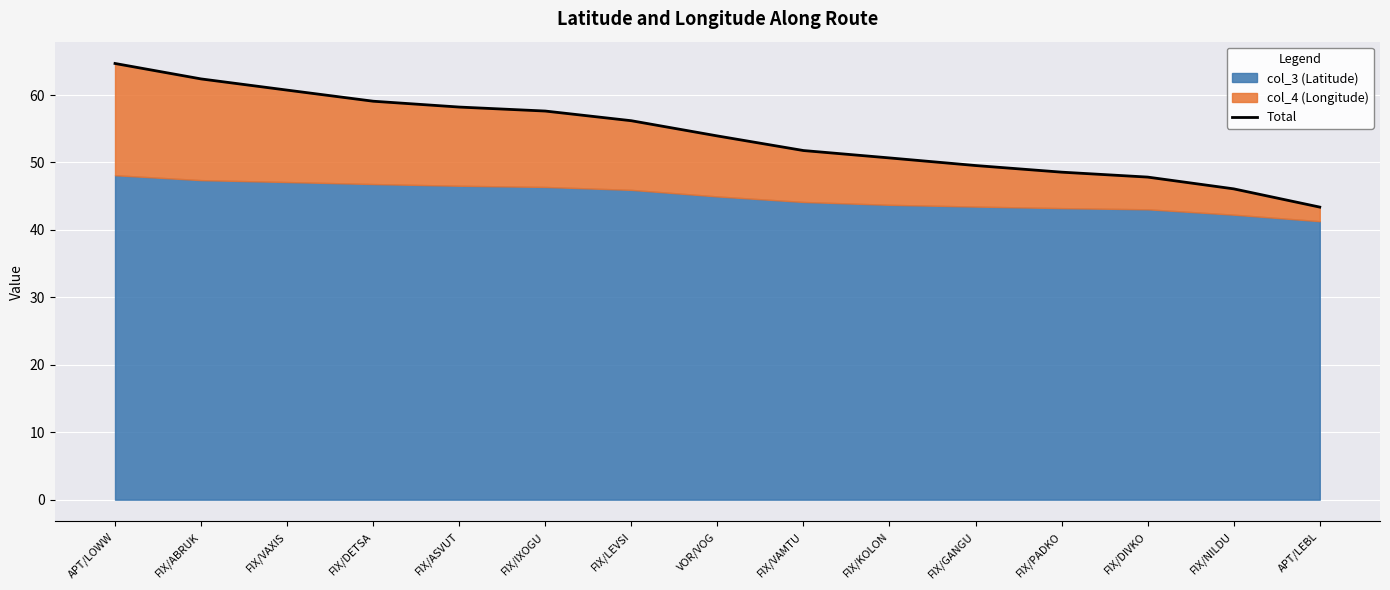

List the labels in order of value, smallest first.

APT/LEBL, FIX/NILDU, FIX/DIVKO, FIX/PADKO, FIX/GANGU, FIX/KOLON, FIX/VAMTU, VOR/VOG, FIX/LEVSI, FIX/IXOGU, FIX/ASVUT, FIX/DETSA, FIX/VAXIS, FIX/ABRUK, APT/LOWW